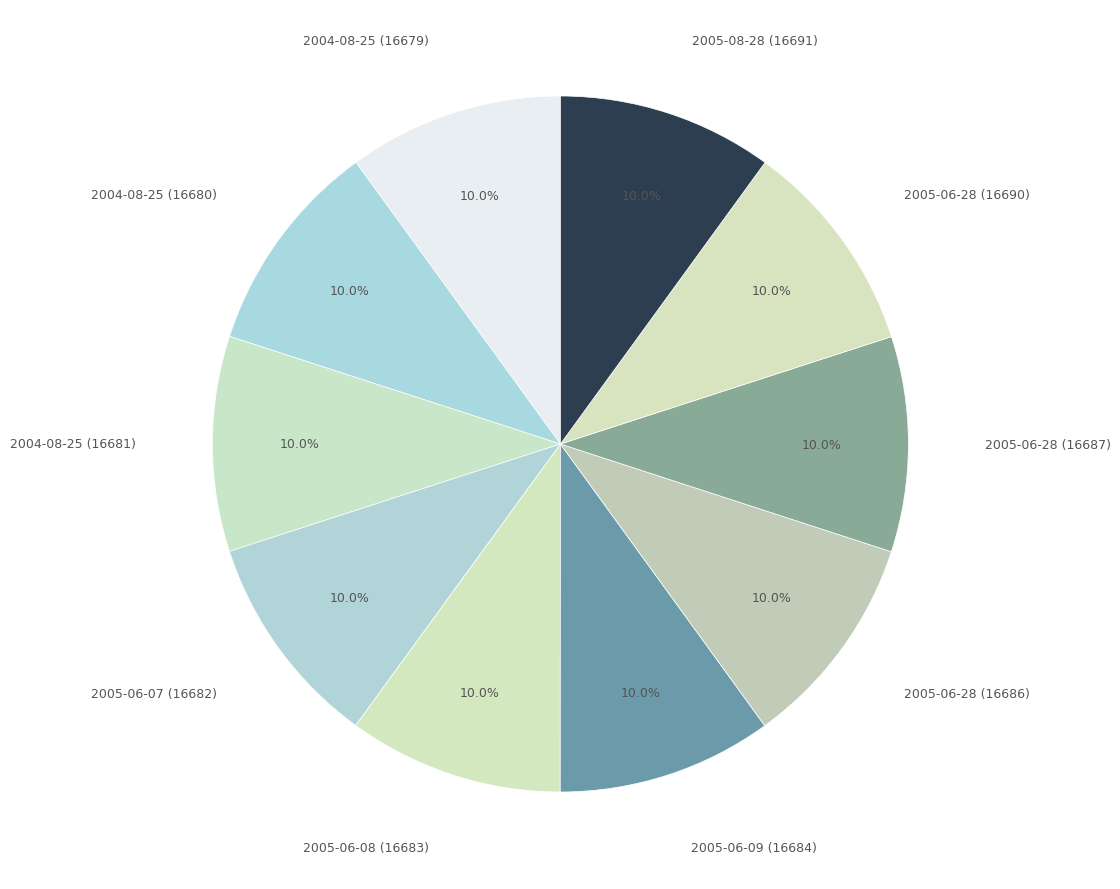

Approximately how many times larger is the value at 2005-06-28 (16687) compared to 2004-08-25 (16679)?

1.0